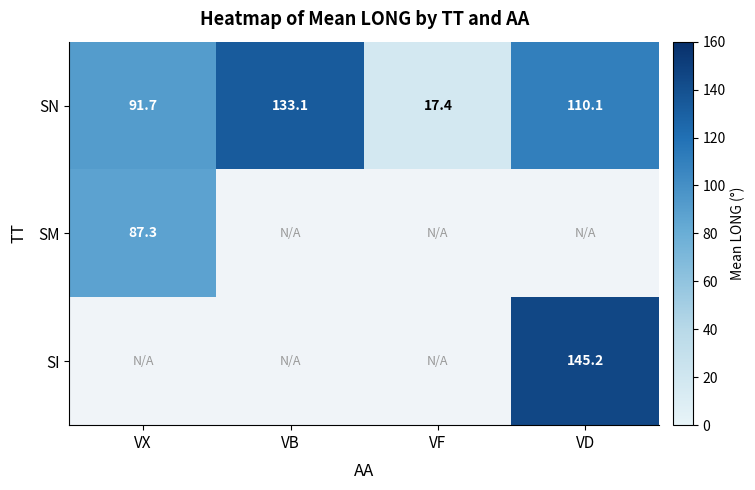

At which label does SN reach its peak?

VB